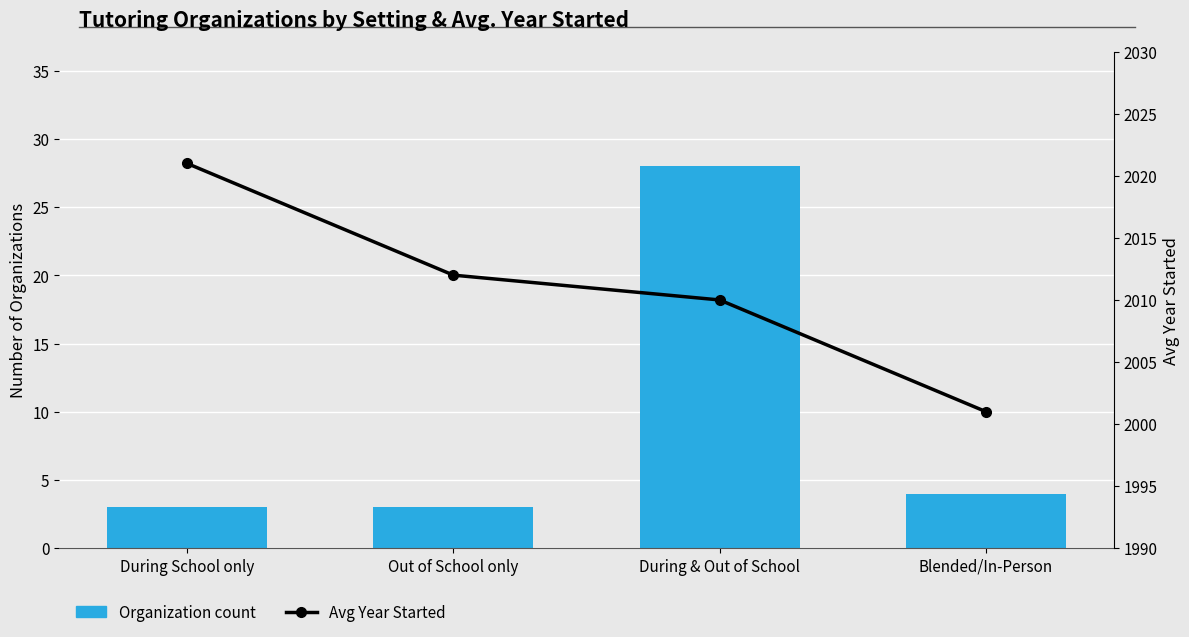

What is the sum of all Organization count values?

38